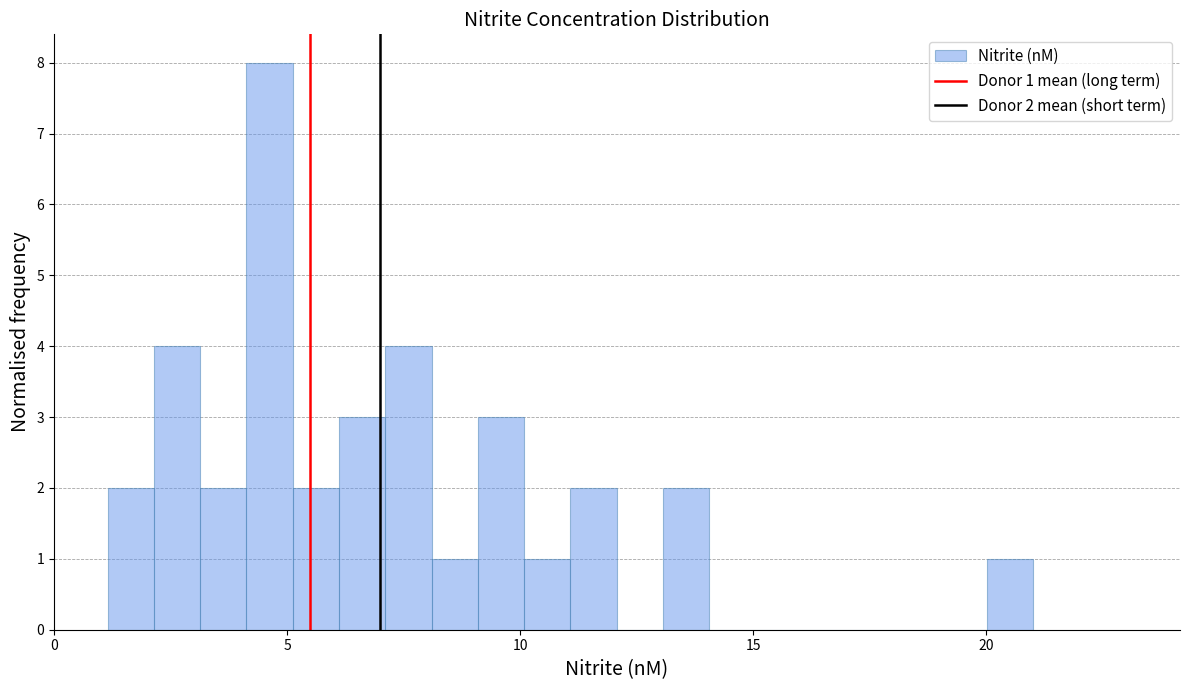

Read against the x-axis, roughly where is the centre of the tallest bar?

4.5